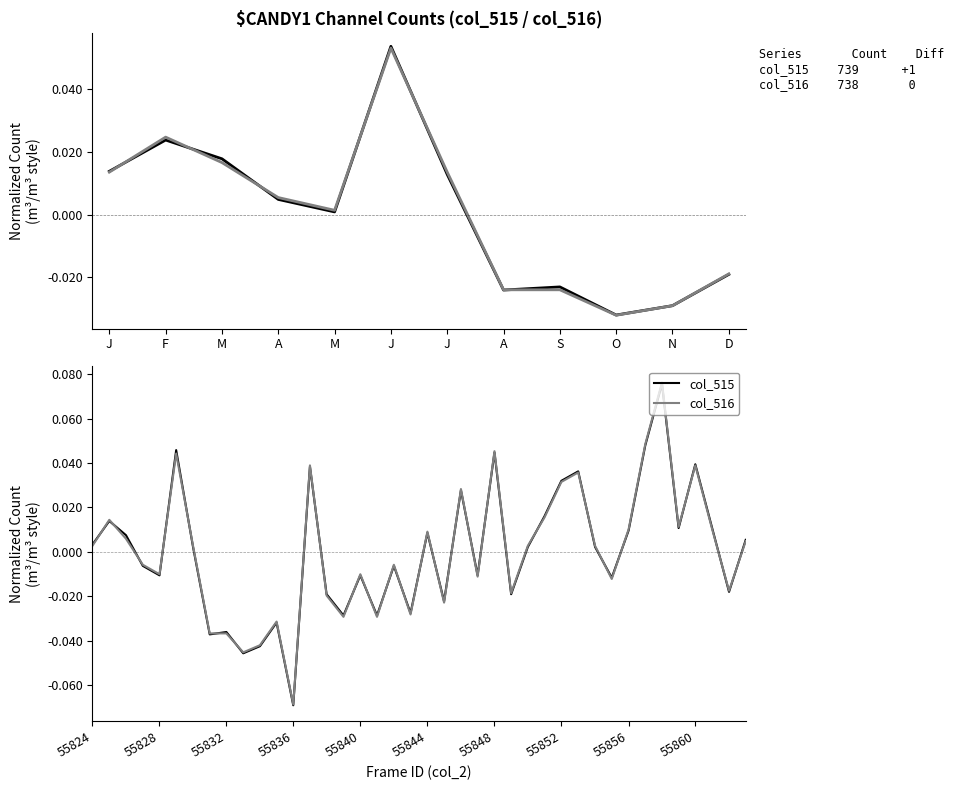

Where is the first local minimum for col_515?

55828